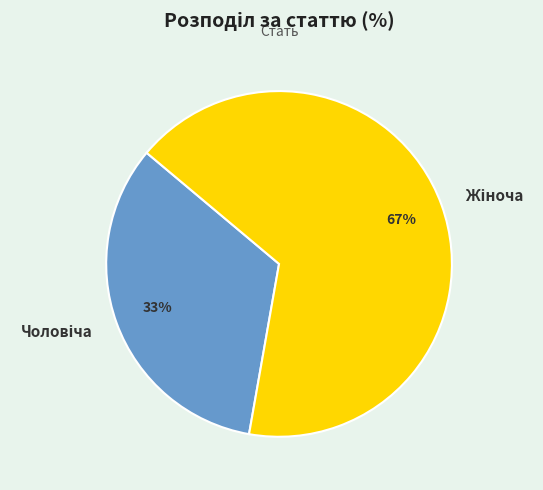

To the nearest percent, what is the average slice percentage?

50%